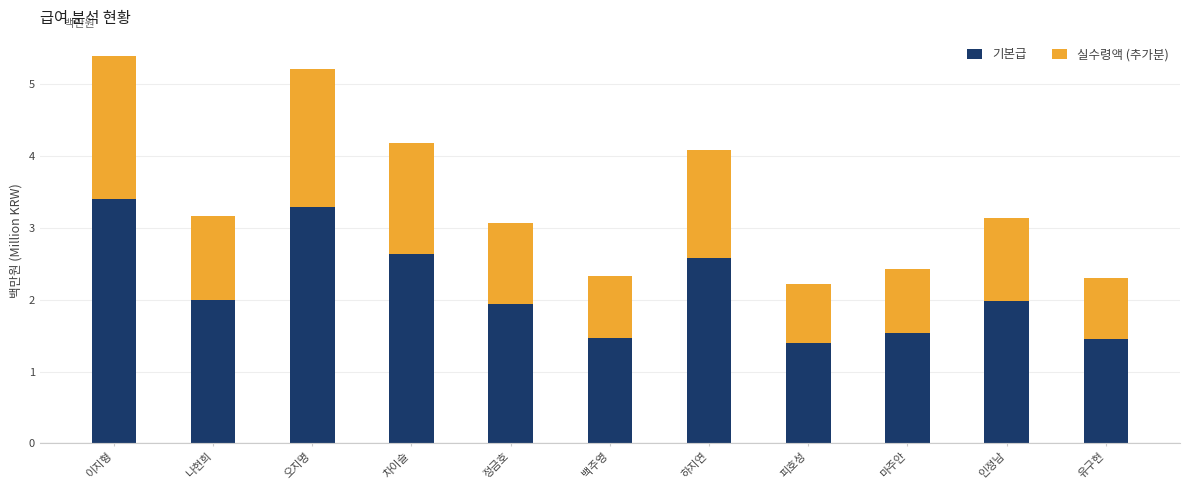

What is the total value across all series at 하지연?

4.1